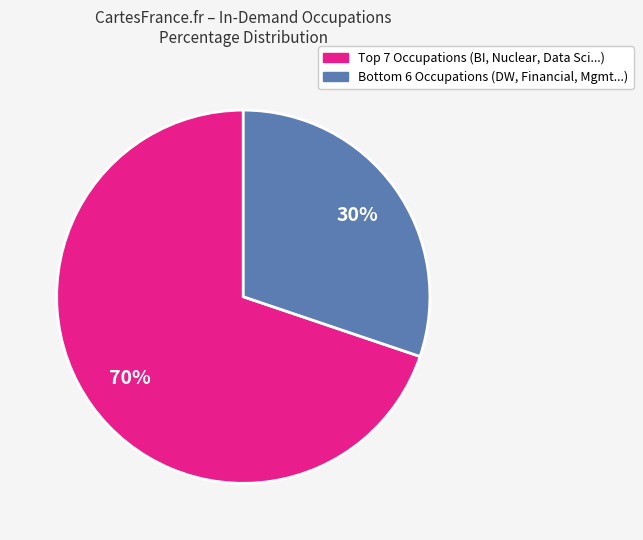

Count the number of slices in the pie.

2